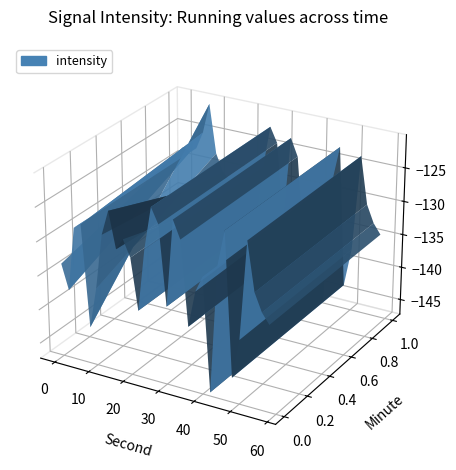

Reading left to right, list all the values displayed in this chart.

-133.5	-137.2	-127.8	-127.1	-141.9	-135.9	-127.8	-124.2	-129.4	-127.7	-130.1	-137.5	-128.4	-122.1	-124.4	-135.8	-123.2	-125.7	-137.9	-132.6	-130.2	-146.7	-128.3	-122.9	-143.7	-137.9	-123.6	-130.6	-133.1	-134.6	-128.1	-128.7	-127.8	-125.2	-120.7	-128.0	-130.5	-131.6	-130.7	-133.6